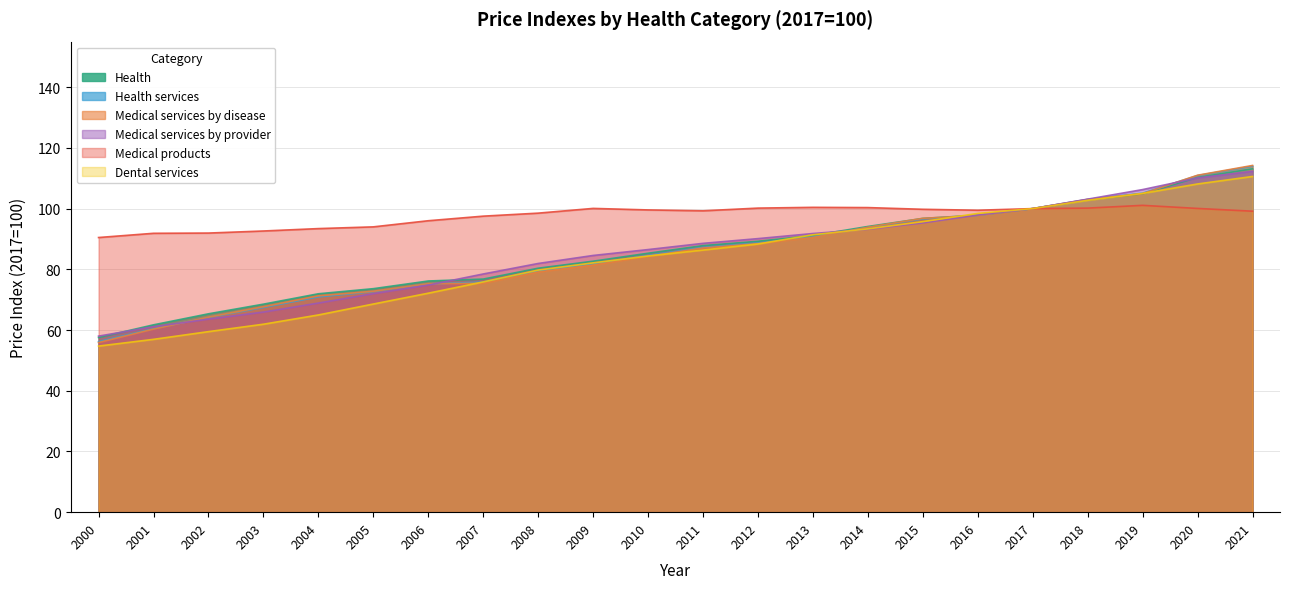

Which series has the largest total across all categories?

Medical products